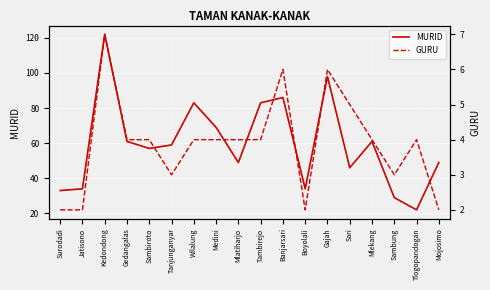

What is the maximum value shown in the chart?

122